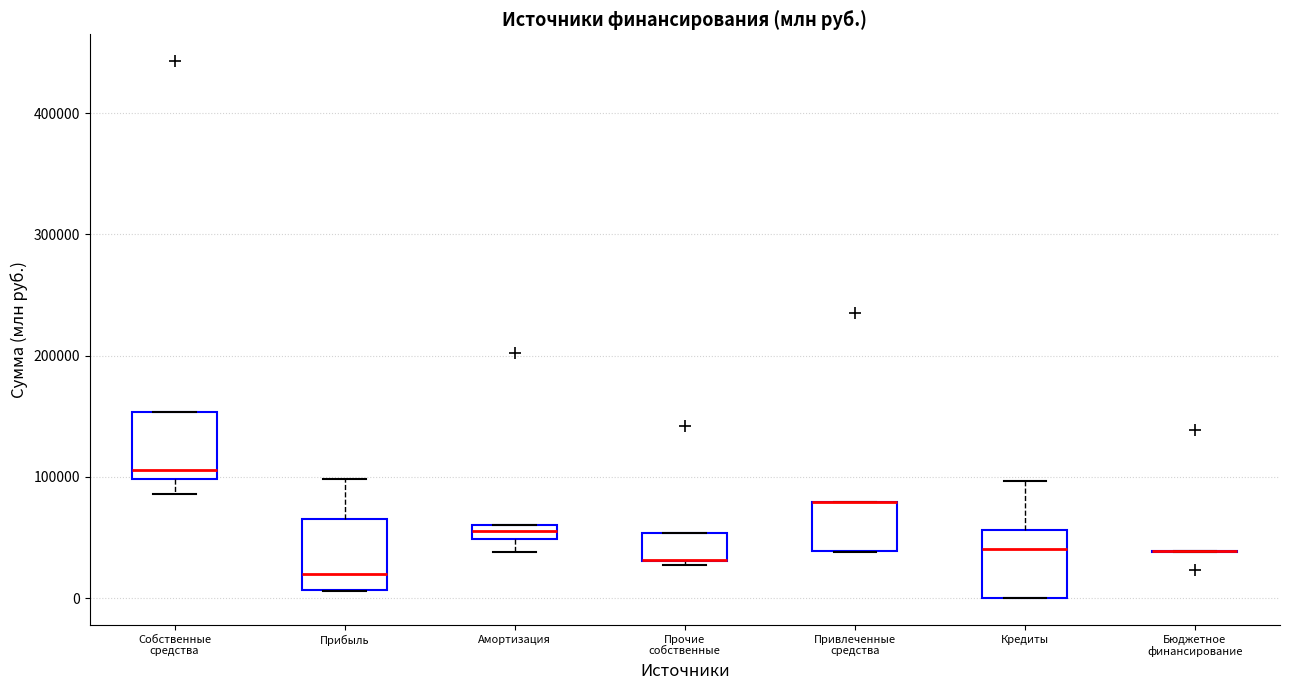

Where is the lower edge of the box for Привлеченные средства on the y-axis? The values are not printed on the chart, so give them approximately, as read against the axis.

40000